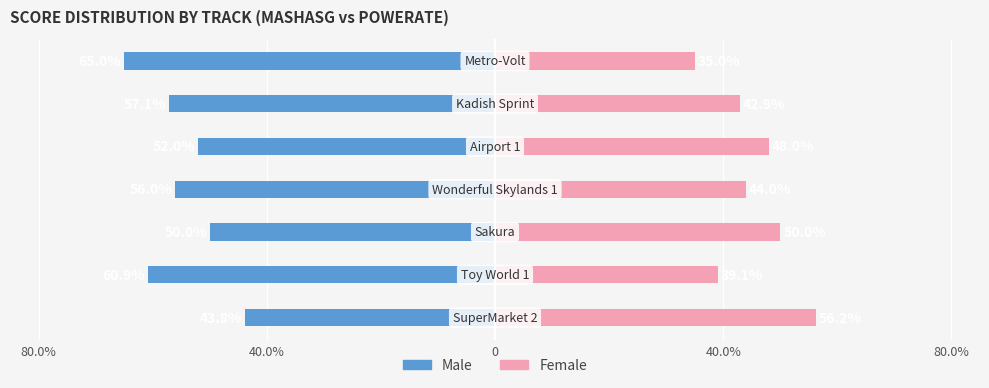

What is the value of the Male bar at the 1st from the left?

-43.8